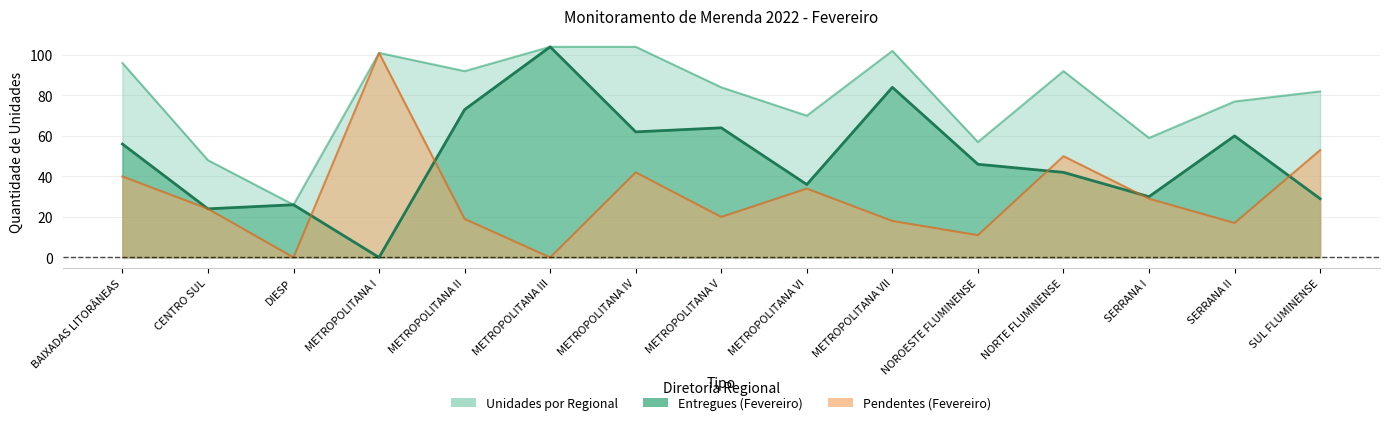

At which category does Unidades por Regional reach its first local peak?

METROPOLITANA I